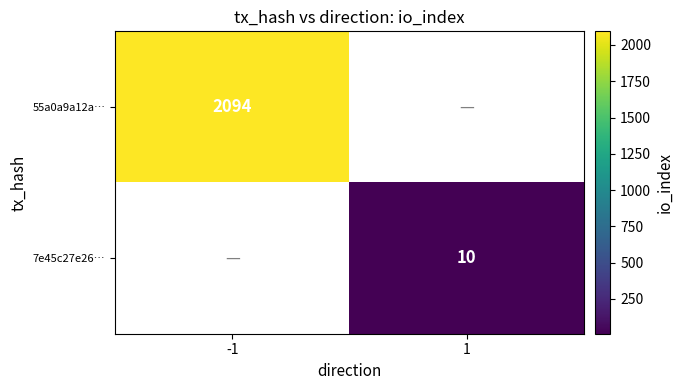

The 7e45c27e26… series shows 3.9 at 1. True or false?

False